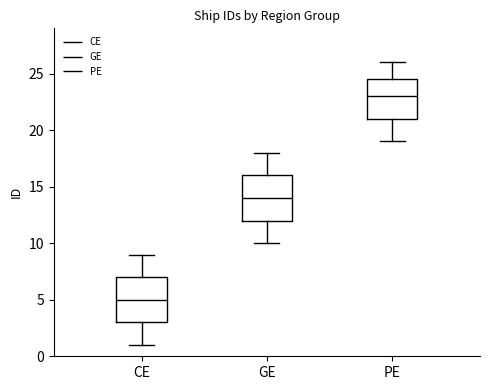

Which box has the highest median line?

PE